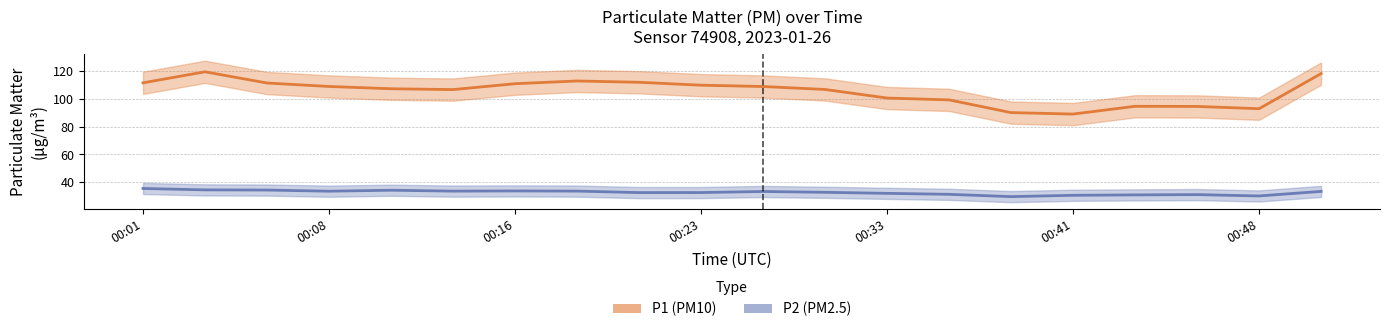

What are all the series names shown in the legend?

P1, P2